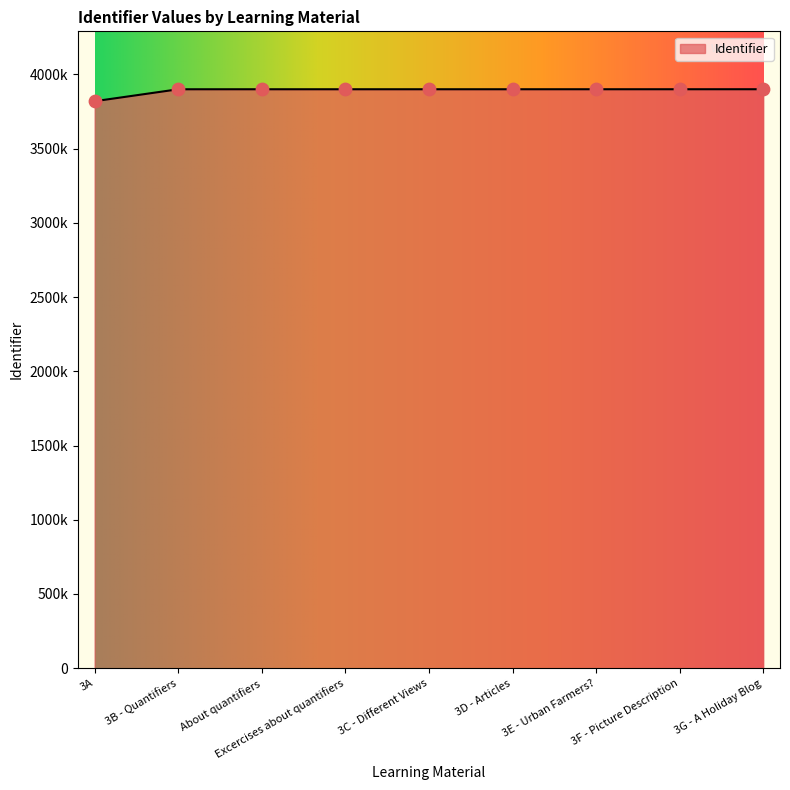

Is this an area chart (filled region under the line)?

Yes